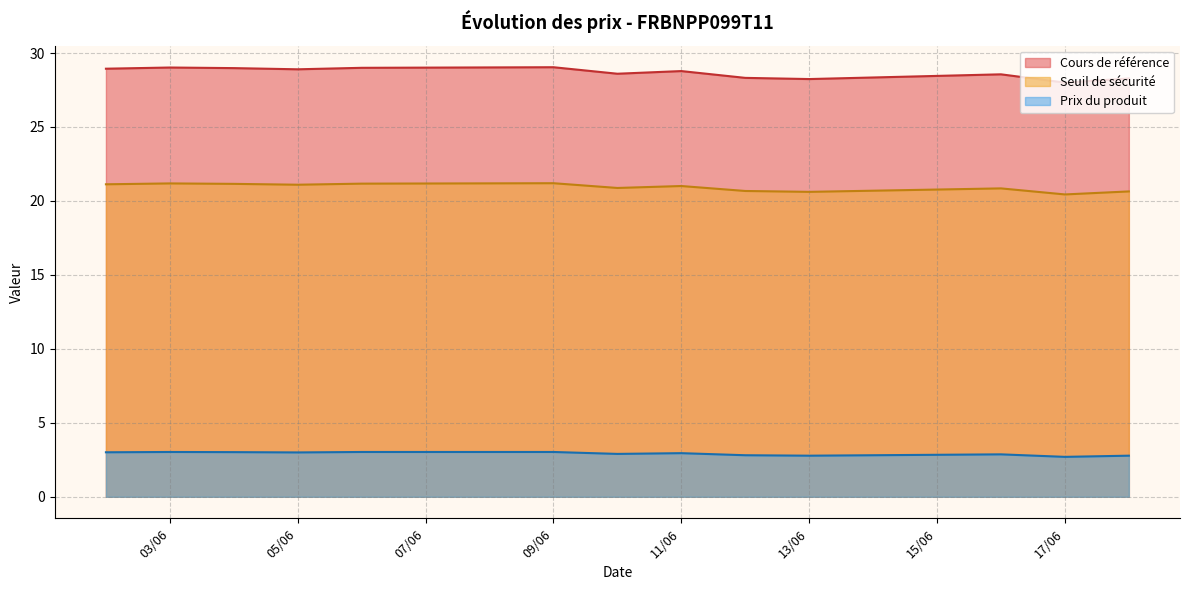

True or false: Prix du produit and Seuil de sécurité intersect in this chart.

False